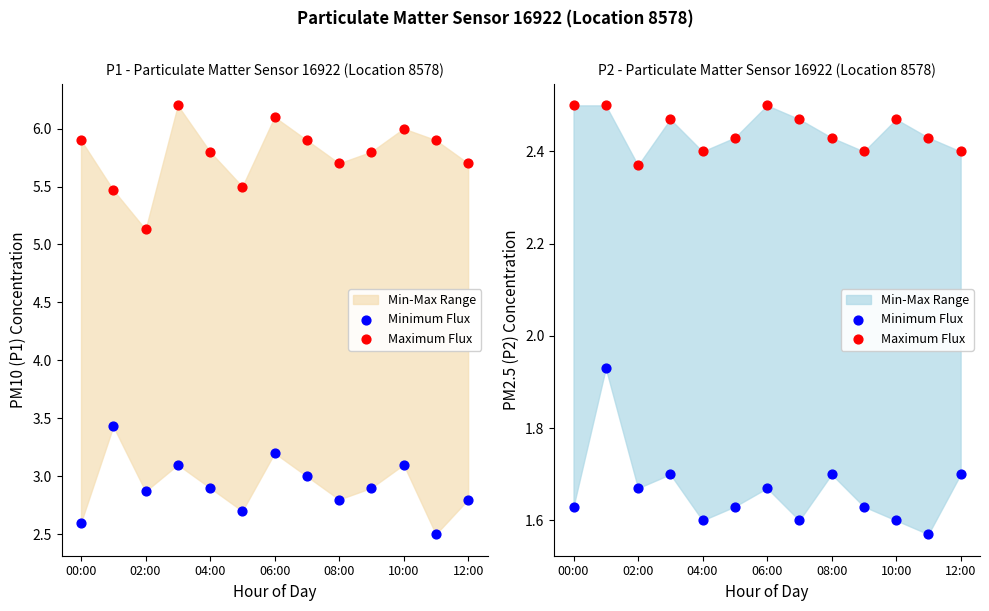

Which series has the widest spread of Y values?

Minimum Flux